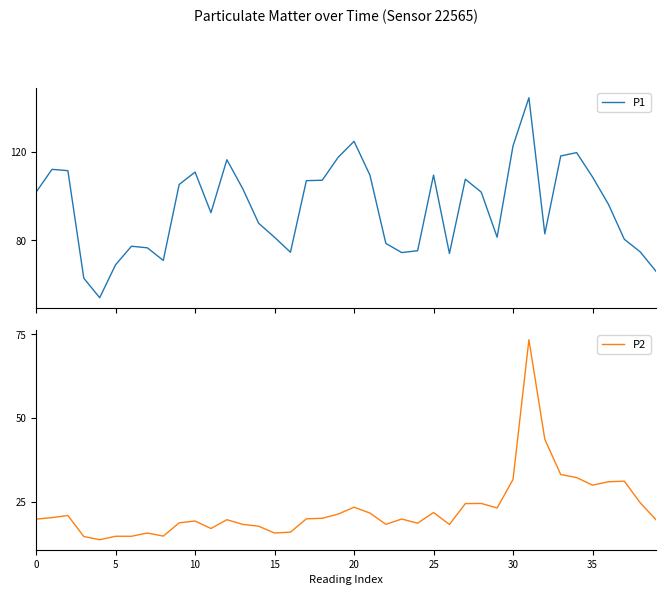

What is the highest value of the P1 series?

144.6